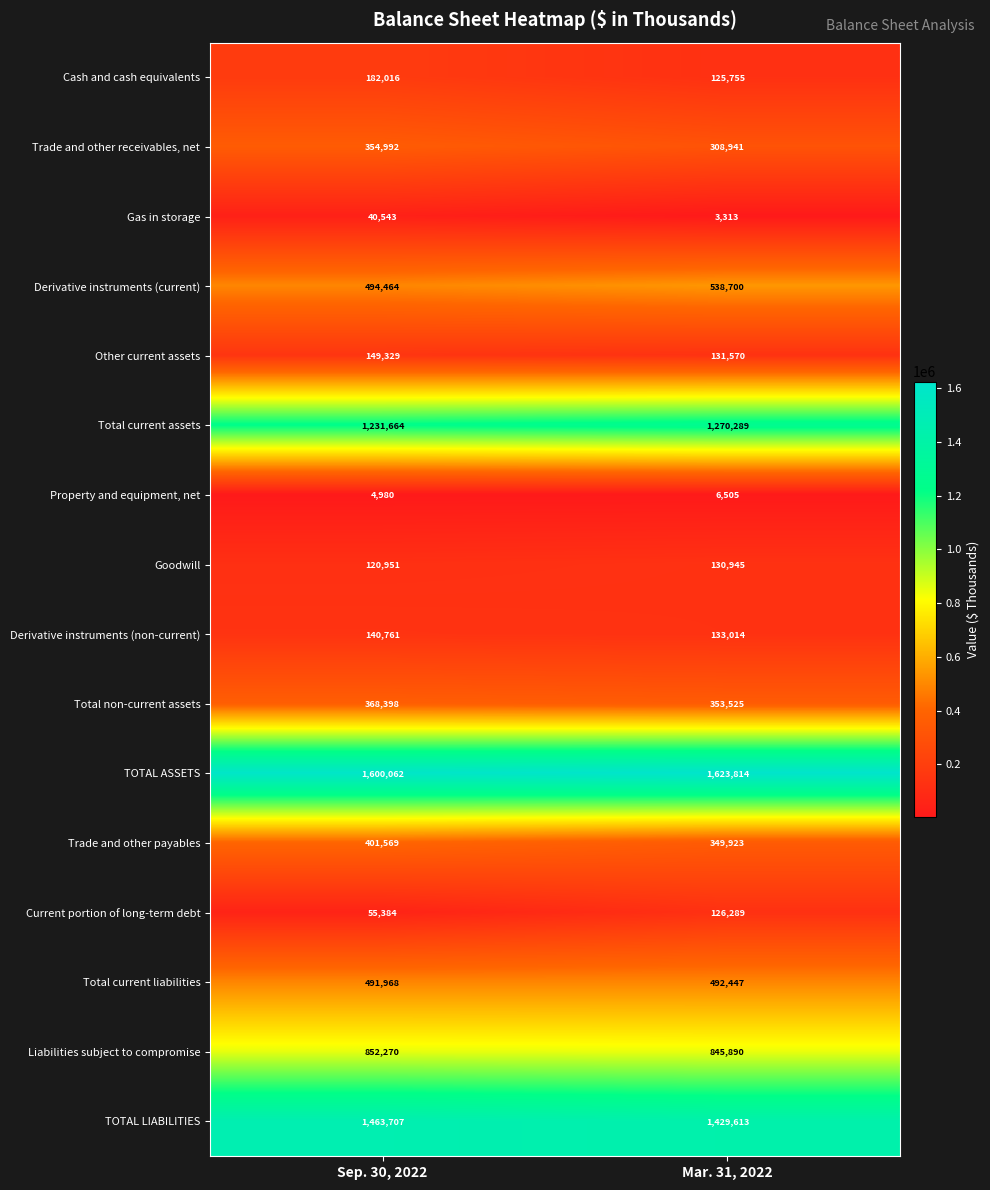

What is the greatest value displayed?

1623814